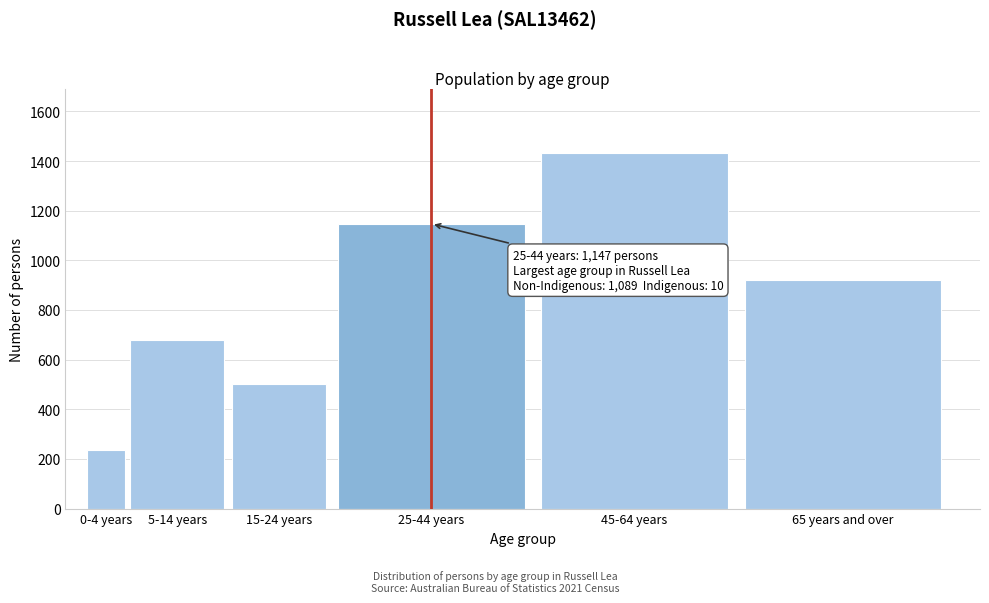

Reading right to left, transcribe all the data shown in this chart.

65 years and over=919	45-64 years=1431	25-44 years=1147	15-24 years=502	5-14 years=679	0-4 years=235